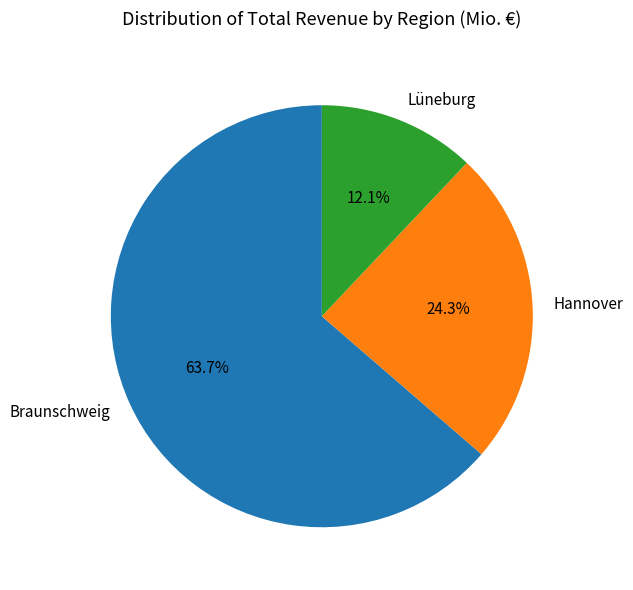

Approximately how many times larger is the value at Braunschweig compared to Lüneburg?

5.3